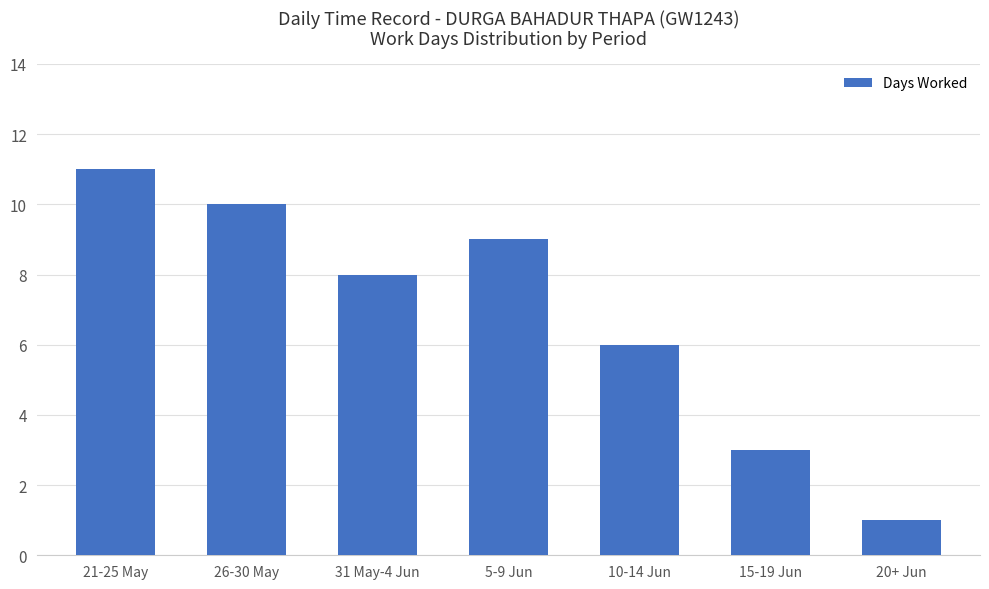

What is the ratio of the value at 26-30 May to the value at 31 May-4 Jun?

1.2